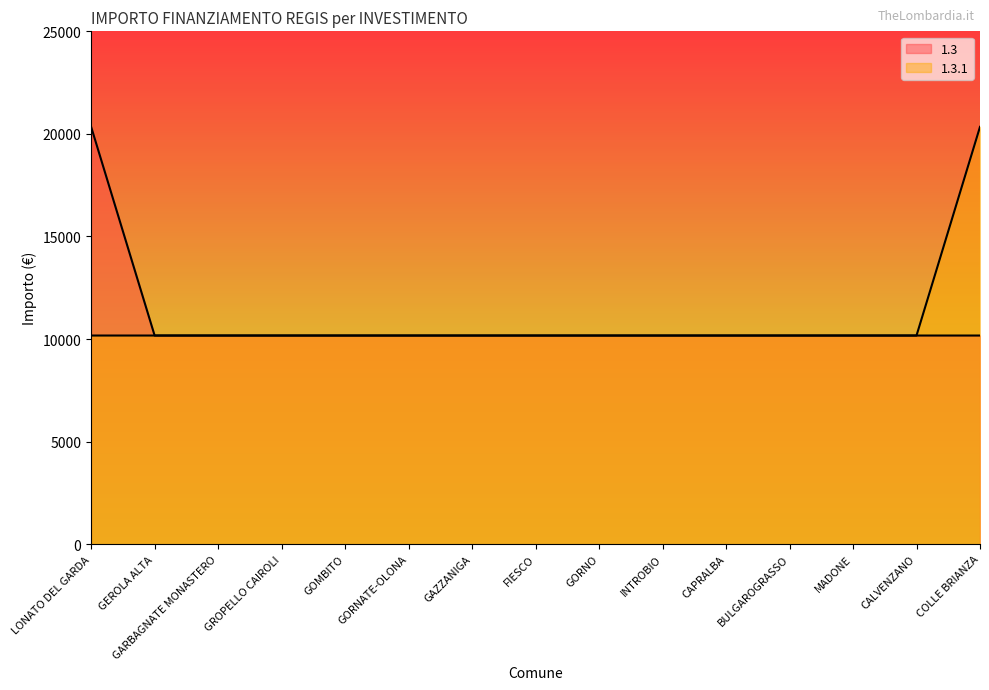

Does the chart have visible grid lines?

No